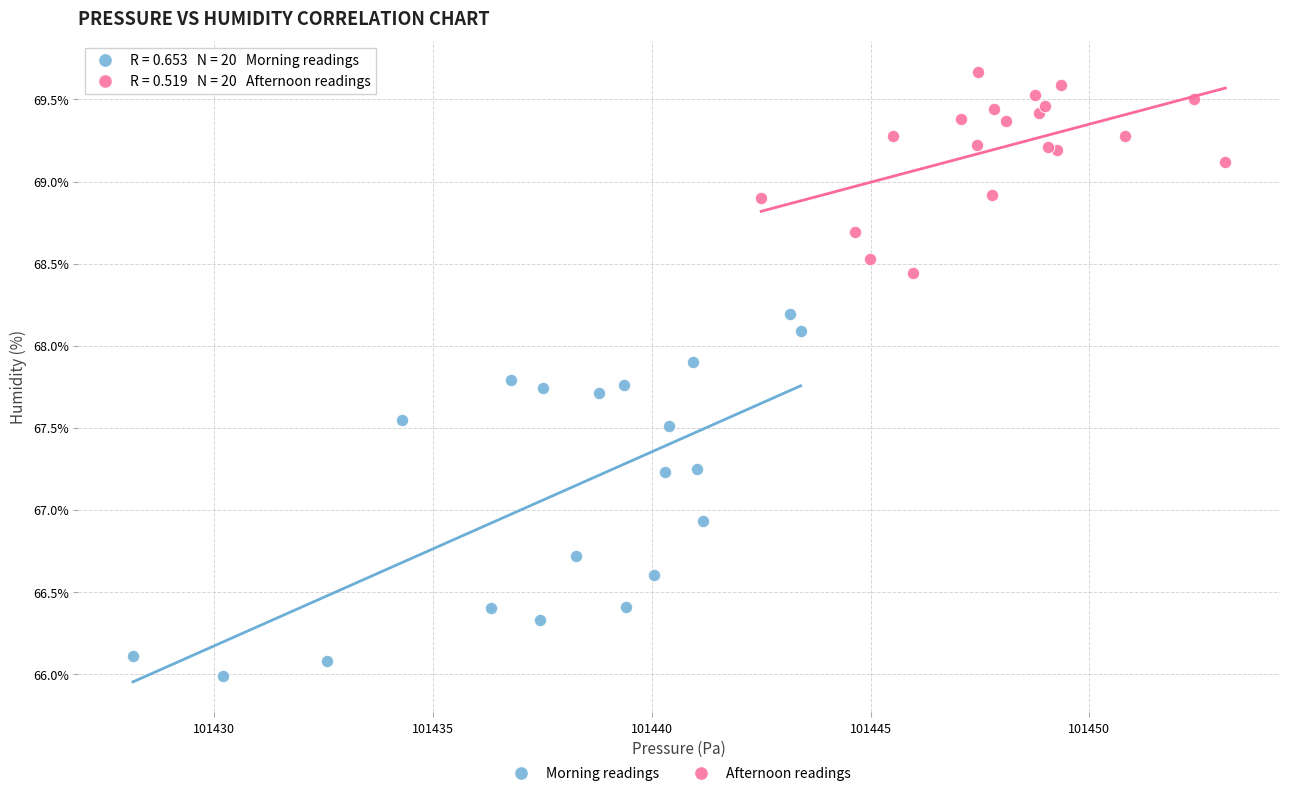

Which series has the widest spread of Y values?

Morning readings